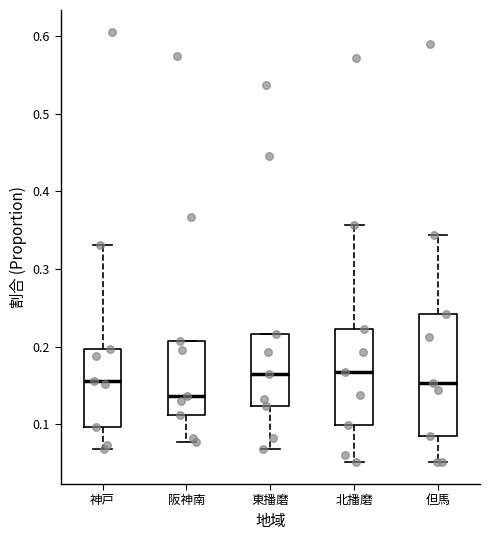

Reading left to right, read every box against the y-axis: the position of its median line, the range the box covers, and the ends of its whiskers. The values are not printed on the chart, so give them approximately, as read against the axis.

神戸: median 0.16, box 0.10 to 0.20, whiskers 0.07 to 0.33
阪神南: median 0.14, box 0.11 to 0.21, whiskers 0.08 to 0.21
東播磨: median 0.17, box 0.12 to 0.22, whiskers 0.07 to 0.22
北播磨: median 0.17, box 0.10 to 0.22, whiskers 0.05 to 0.36
但馬: median 0.15, box 0.08 to 0.24, whiskers 0.05 to 0.34